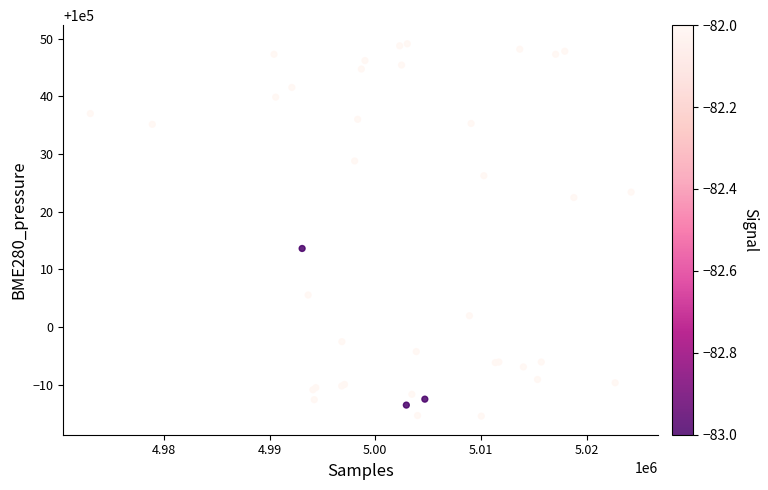

What Y value in the scatter plot is closest to 100016?

100013.6